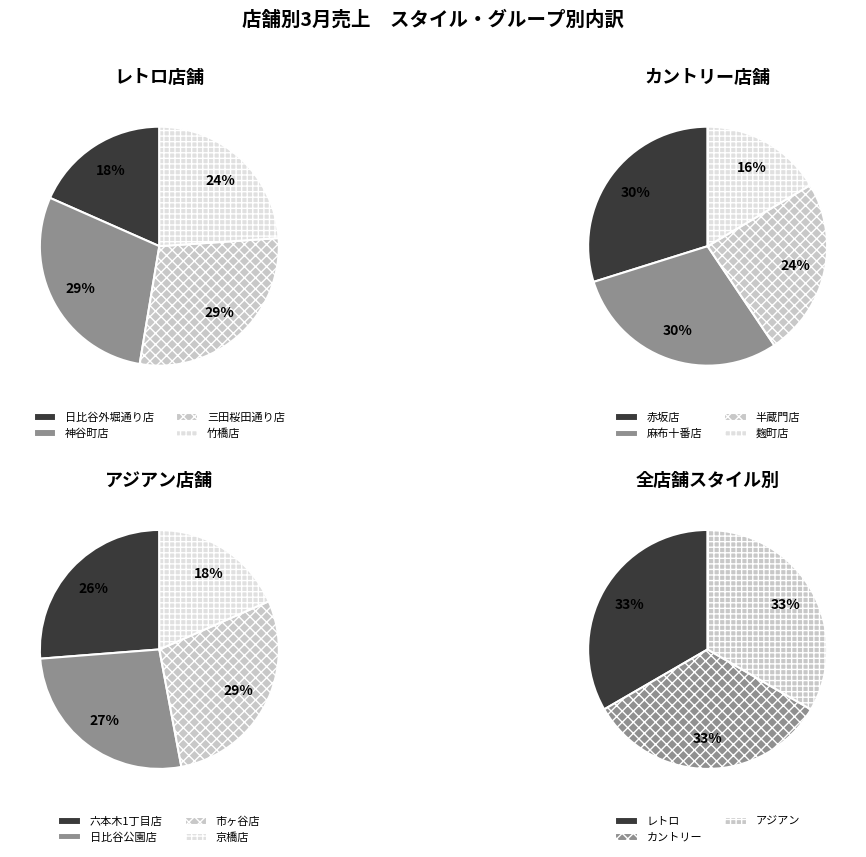

How many slices are in this pie chart?

4